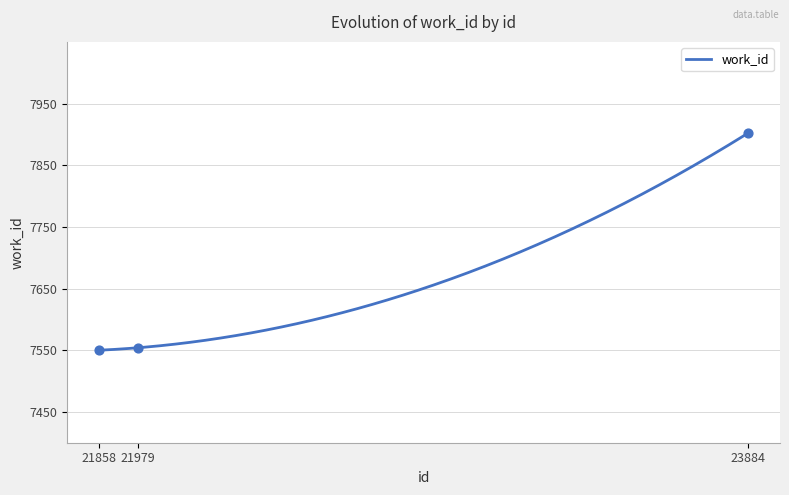

What is the change in value from 21979 to 23884?

+348